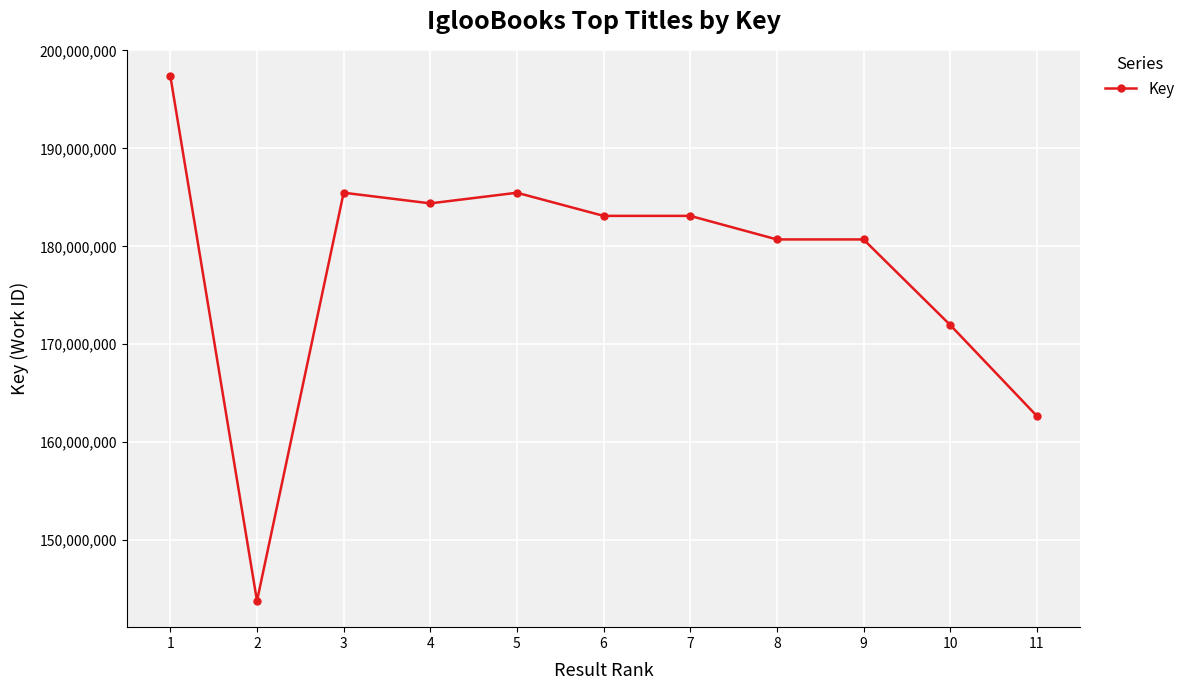

What is the value of the 9th point from the left?

180707072